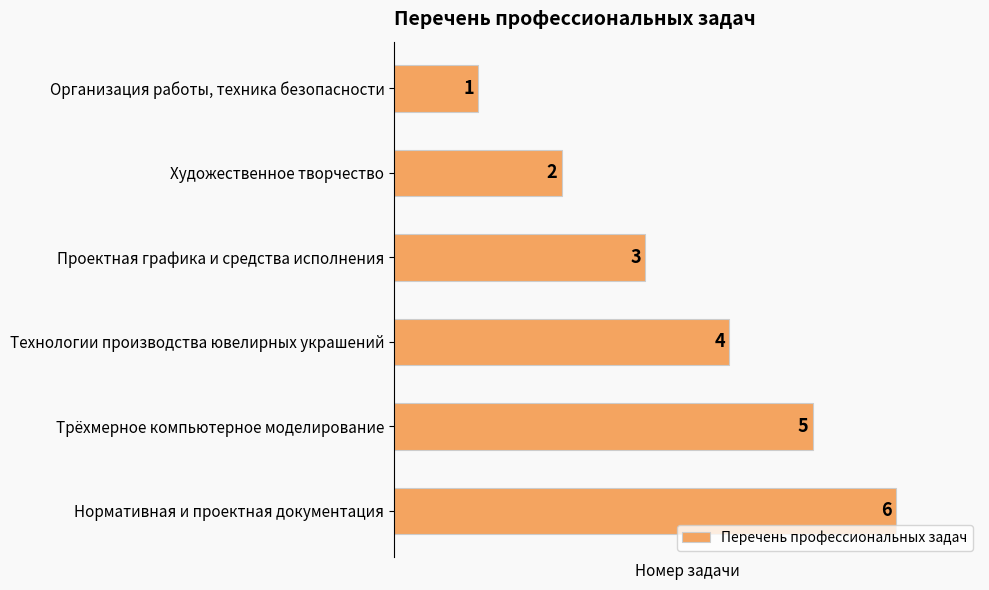

What is the difference between the second highest and minimum values?

4